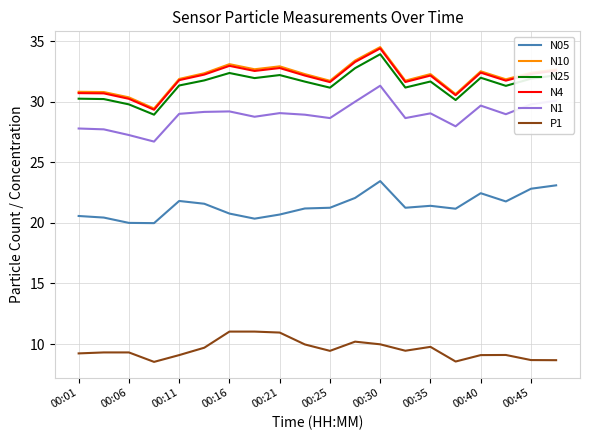

What are all the series names shown in the legend?

N05, N10, N25, N4, N1, P1